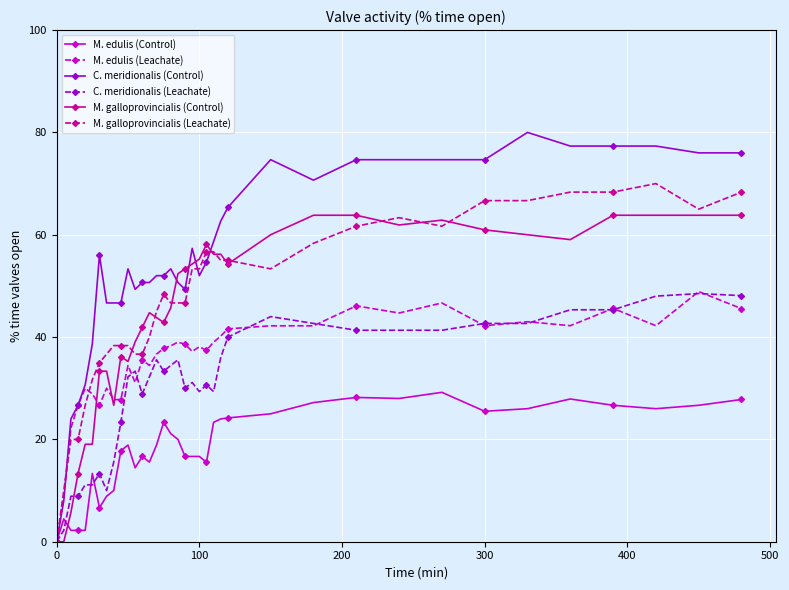

True or false: M. edulis (Leachate) has more than 0 interior local peaks.

True